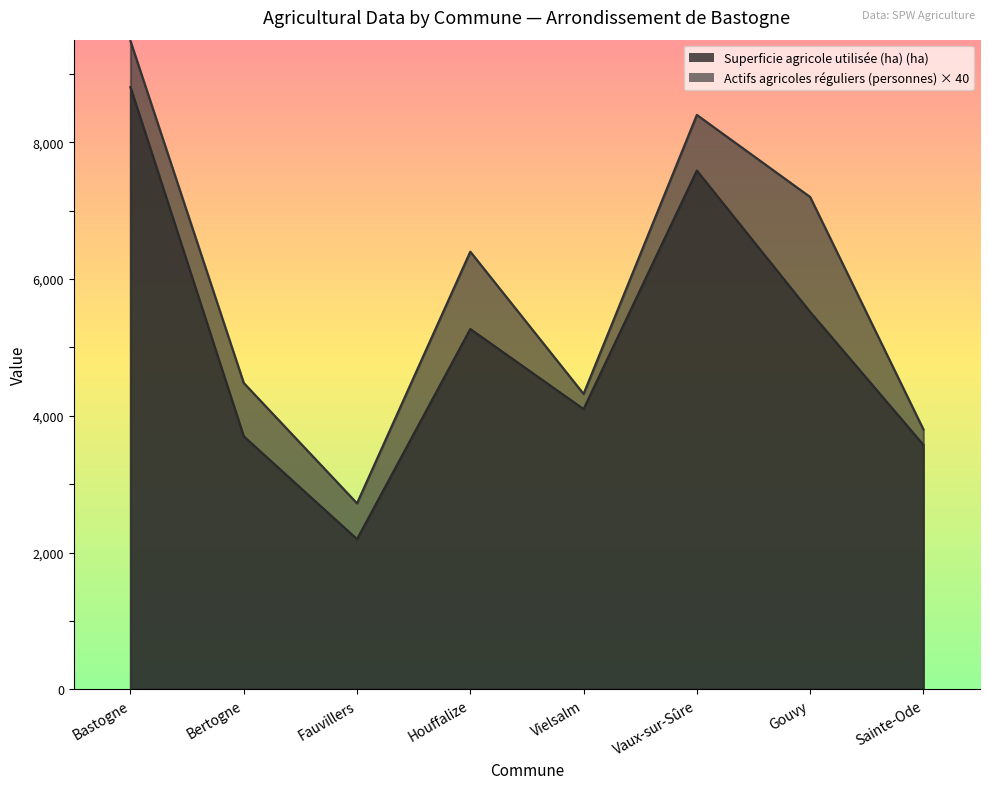

True or false: Superficie agricole utilisée (ha) has a value of 8572.7 at Houffalize.

False